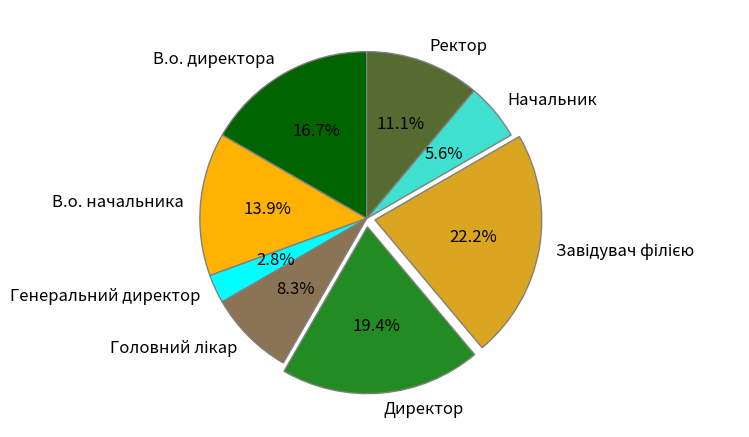

What is the smallest slice in the pie chart?

Генеральний директор